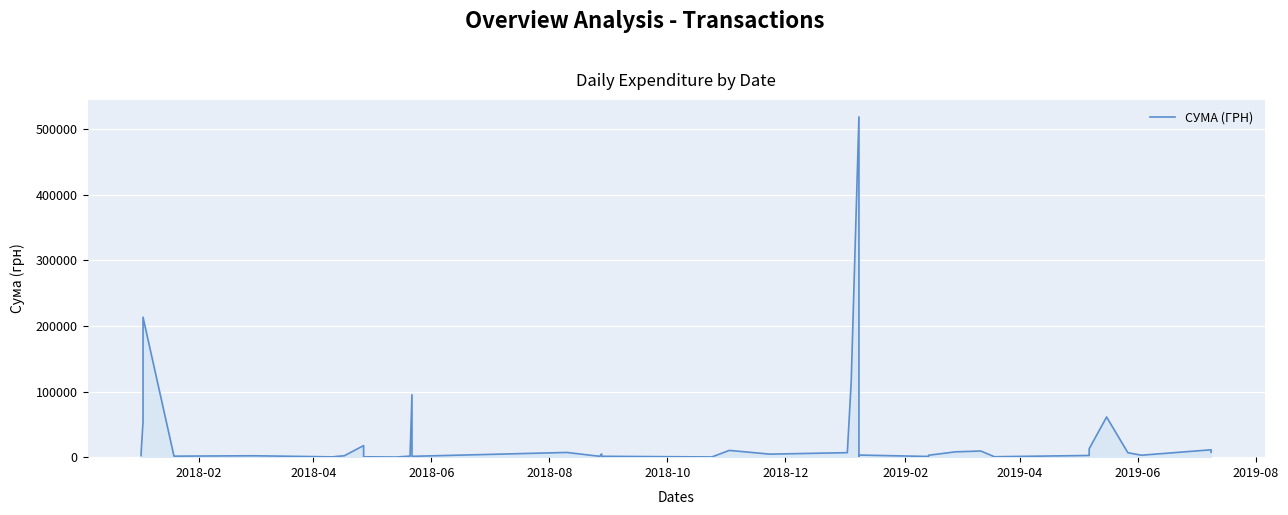

Does the chart display data point markers on the line(s)?

No